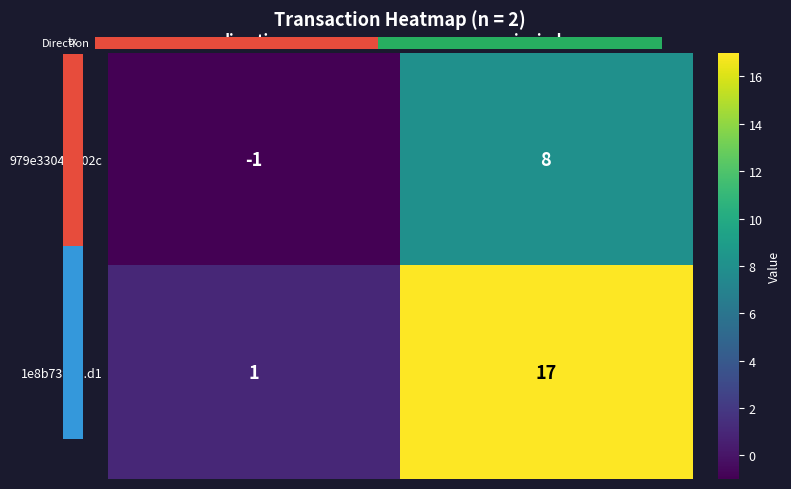

Which series has the largest total across all categories?

1e8b739b...d1